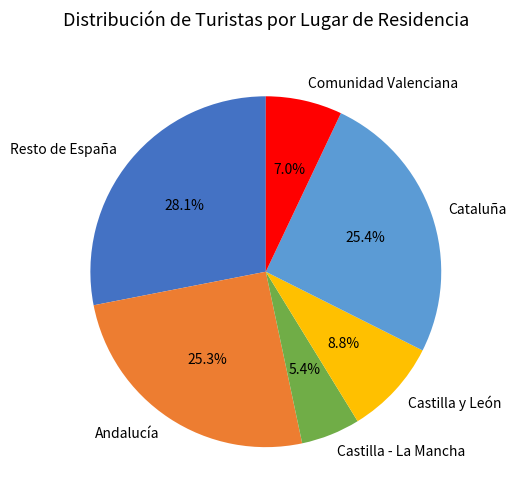

Is there a majority slice in this chart?

No